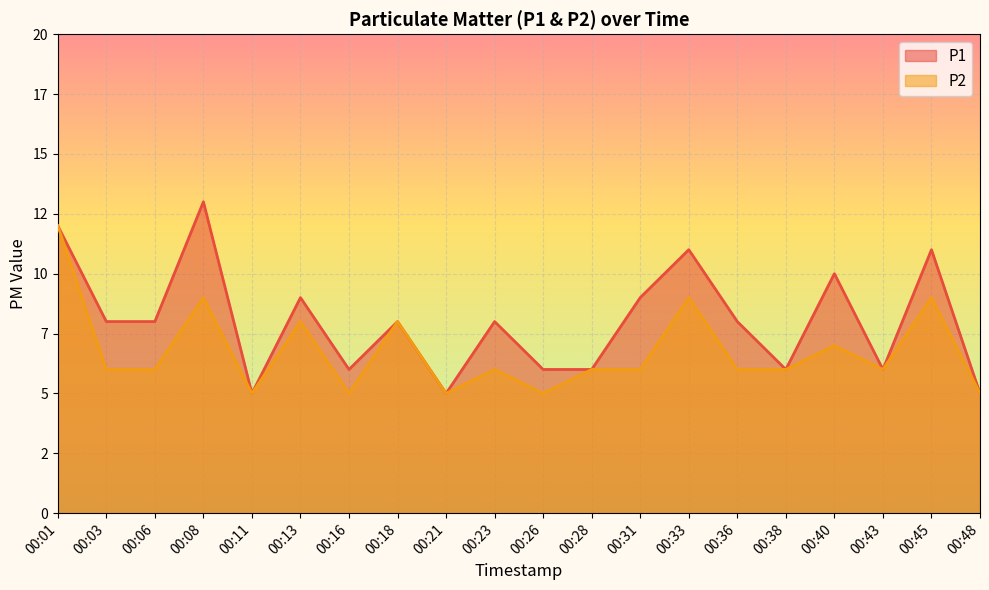

True or false: P1 and P2 intersect in this chart.

False